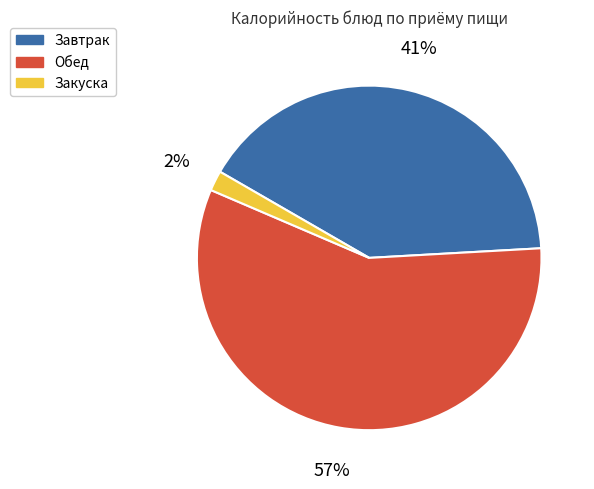

To the nearest percent, what is the difference between the largest and smallest slice percentages?

55%